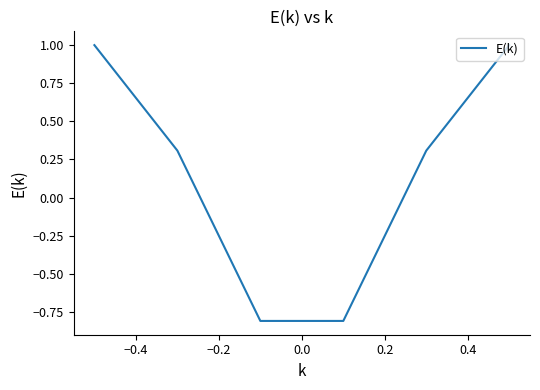

What is the smallest value displayed?

-0.8